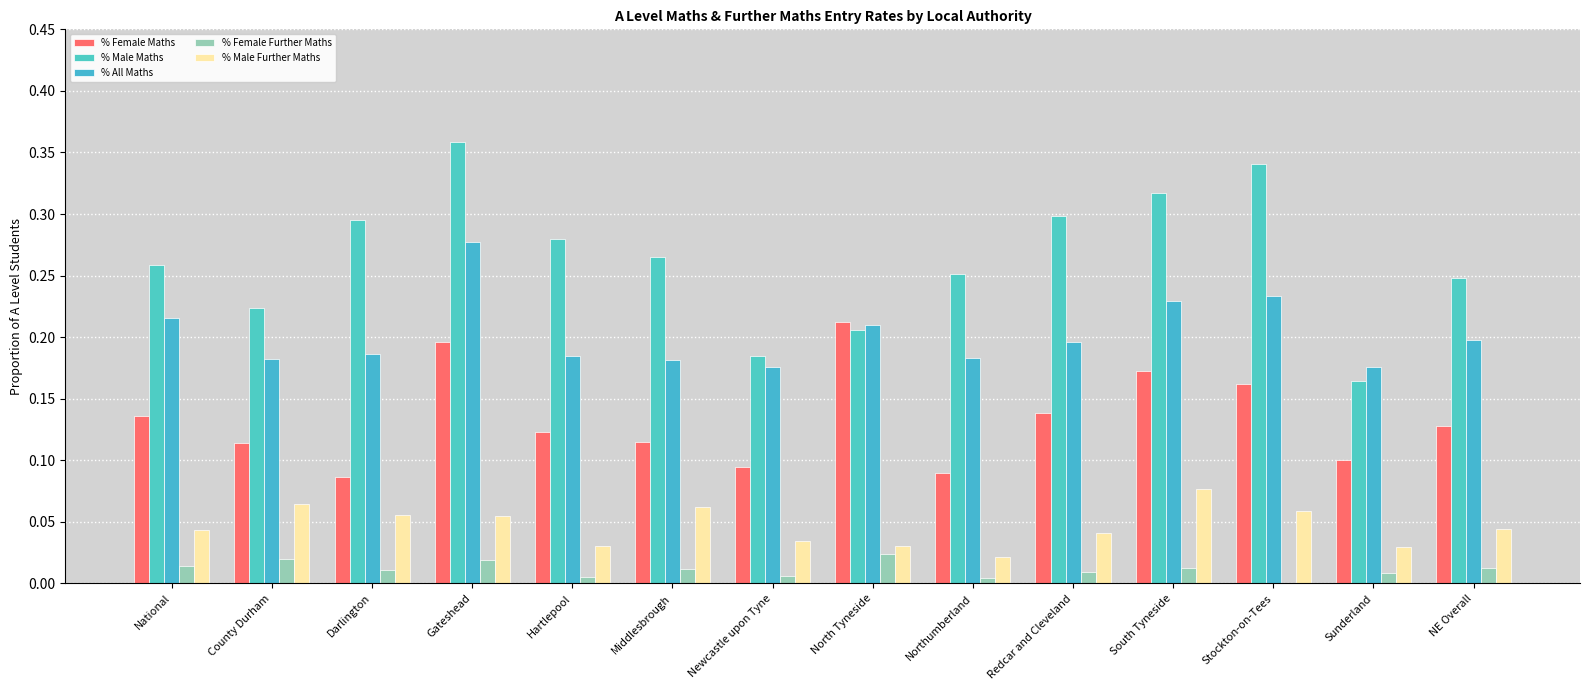

Are the bars grouped side by side (vs. stacked)?

Yes